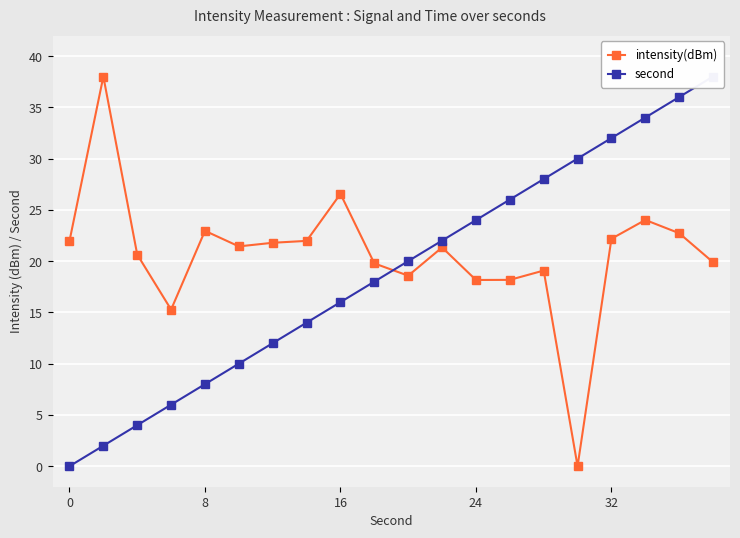

Which series has the largest range (max minus min)?

intensity(dBm)